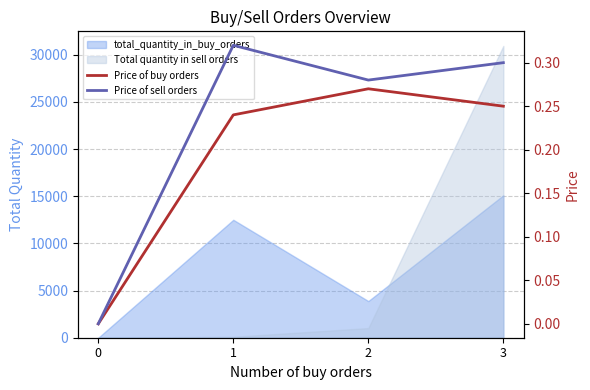

Does the chart display data point markers on the line(s)?

No